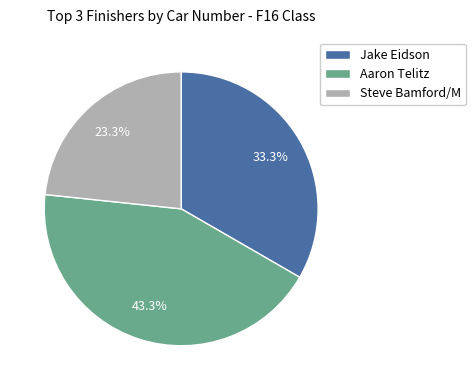

How many segments does this pie chart have?

3